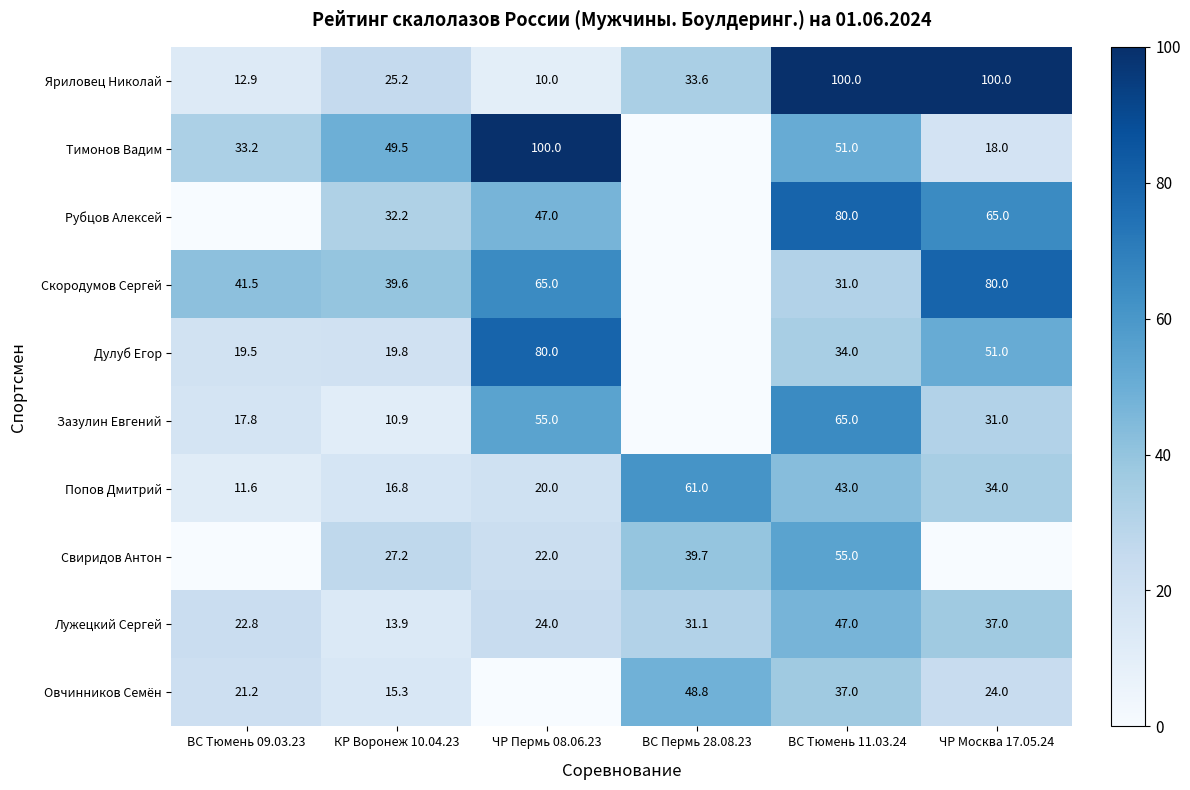

What is the difference between the Овчинников Семён values at КР Воронеж 10.04.23 and ВС Тюмень 09.03.23?

5.9